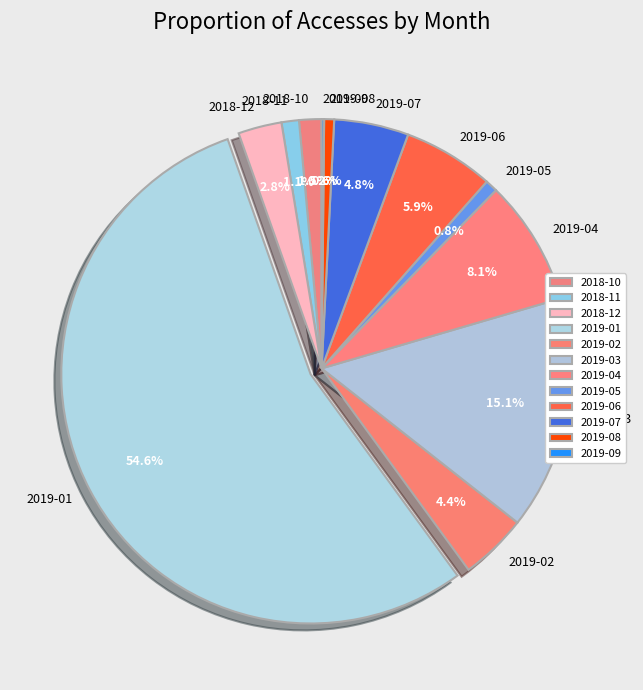

Approximately how many times larger is the value at 2019-04 compared to 2019-03?

0.5